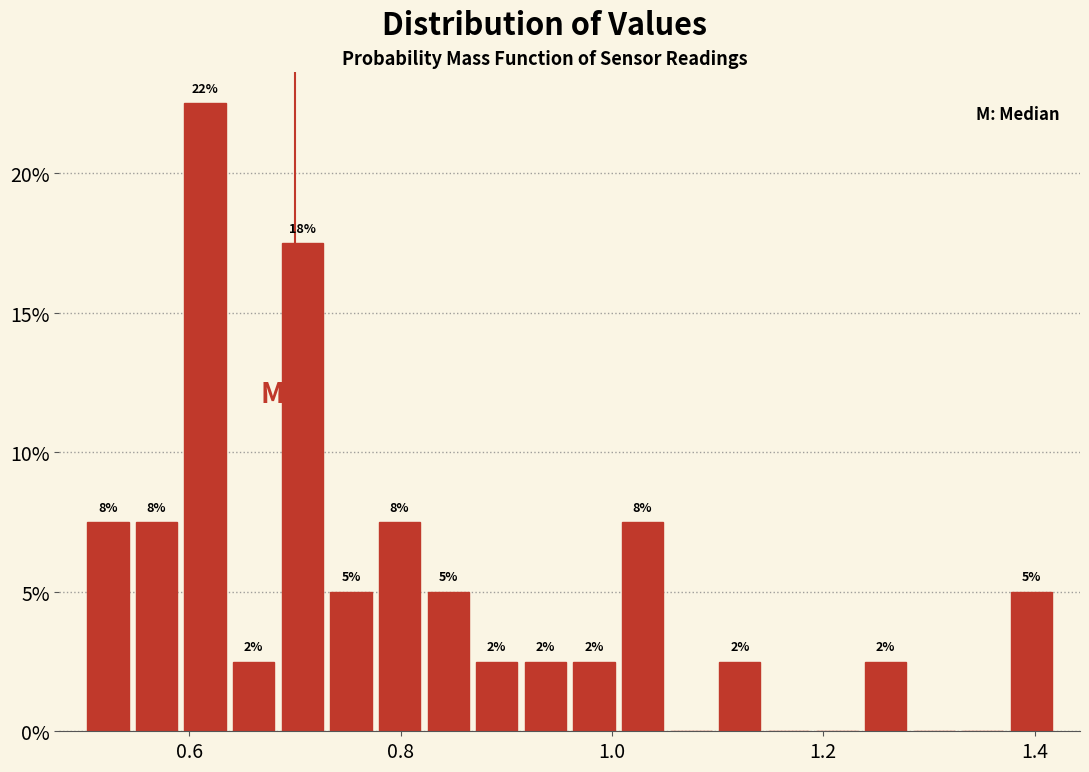

Around what value on the x-axis is the tallest bar? Give the approximate position of its centre, as read against the axis.

0.62